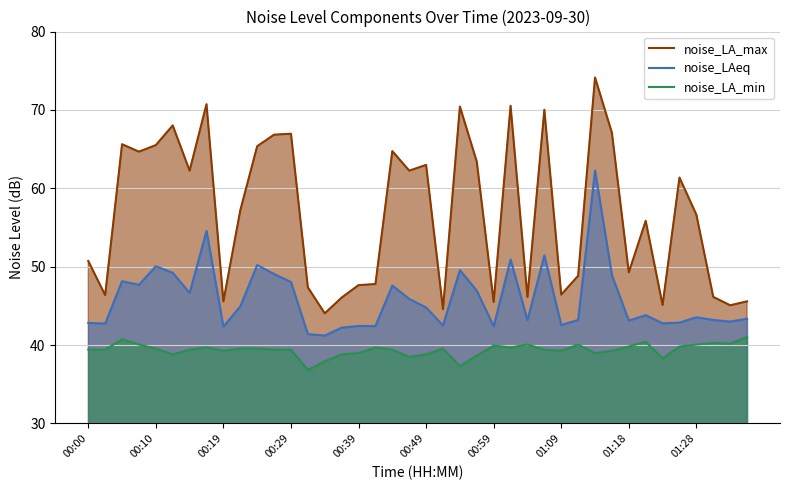

True or false: noise_LA_min and noise_LAeq intersect in this chart.

False